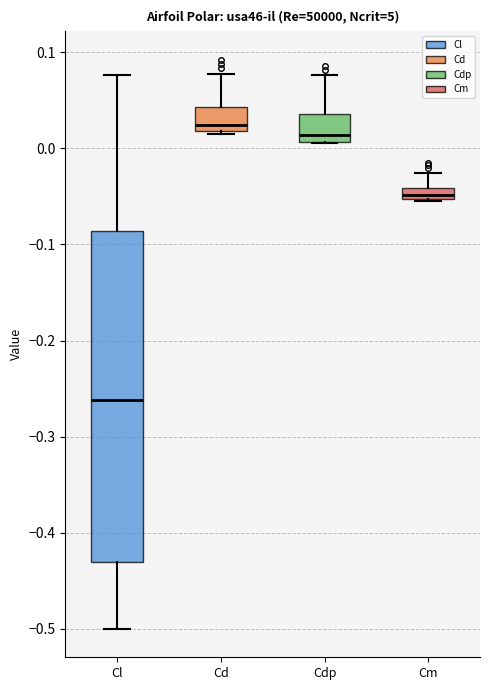

Comparing the boxes themselves (not the whiskers), which one is the tallest?

Cl